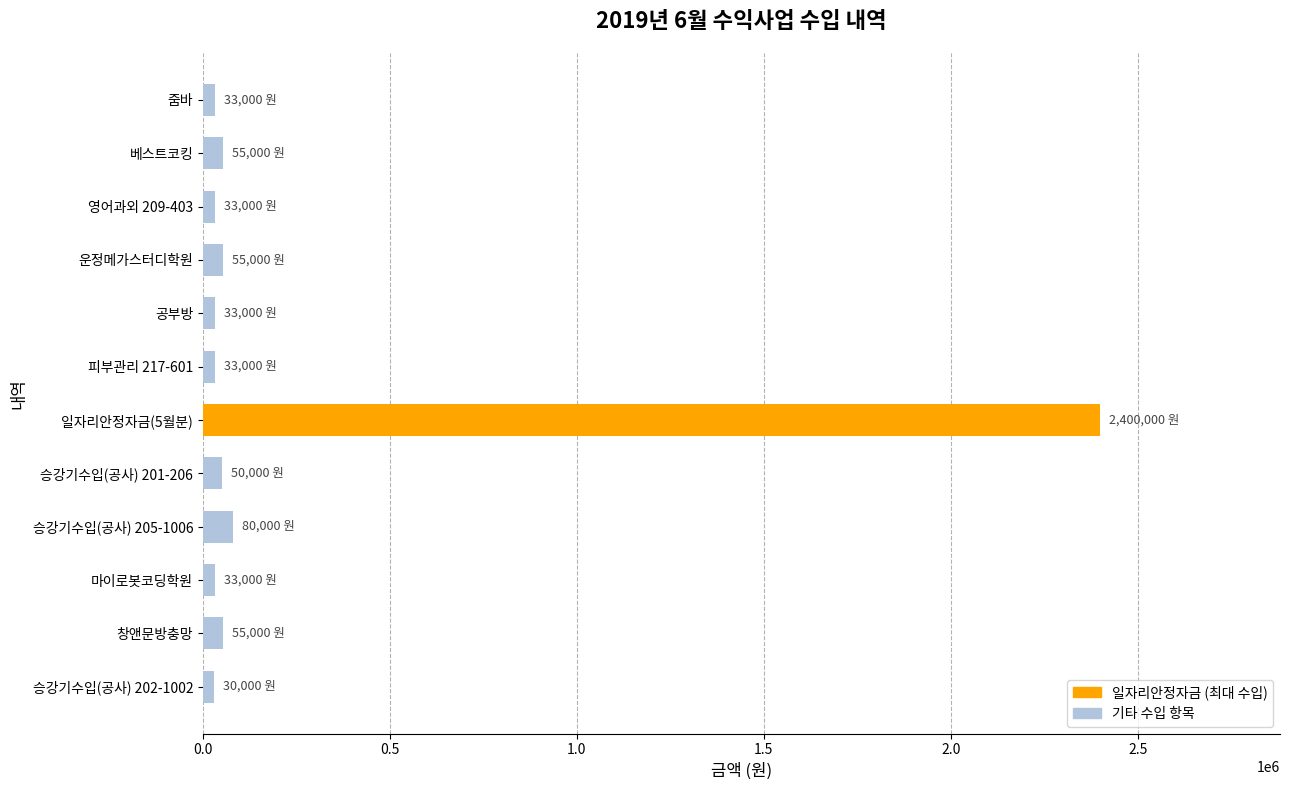

Which category has the highest value across all series?

일자리안정자금(5월분)